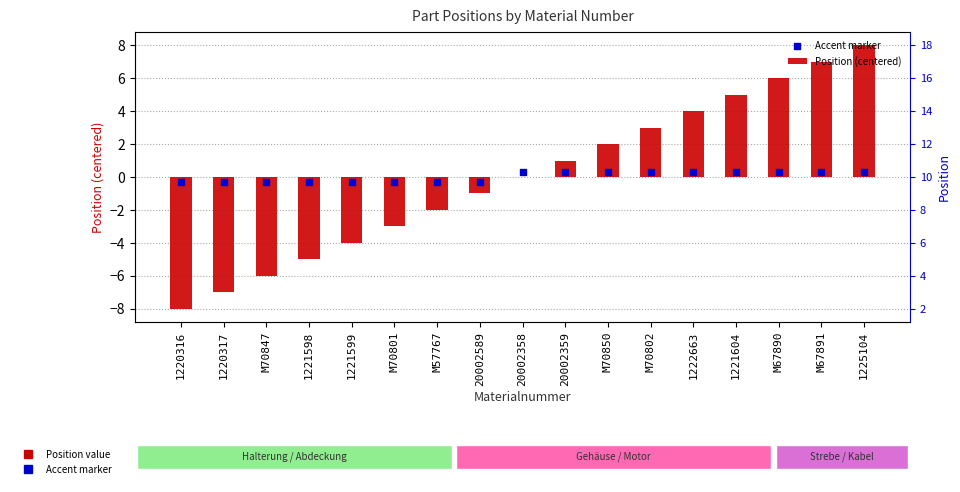

What are all the series names shown in the legend?

Position (centered), Accent marker